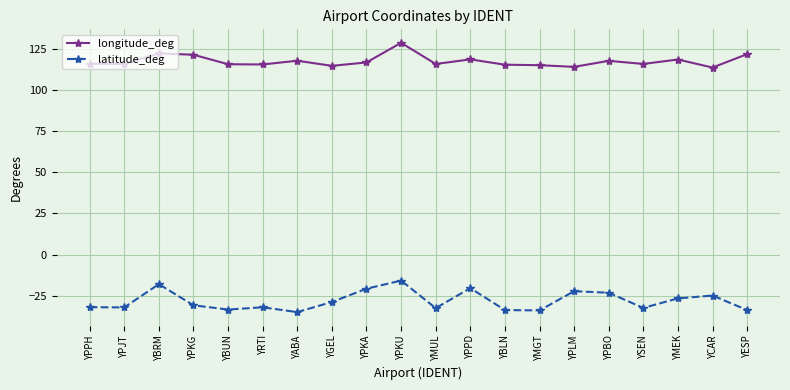

Is the value of longitude_deg at YPBO greater than the value of latitude_deg at YGEL?

Yes